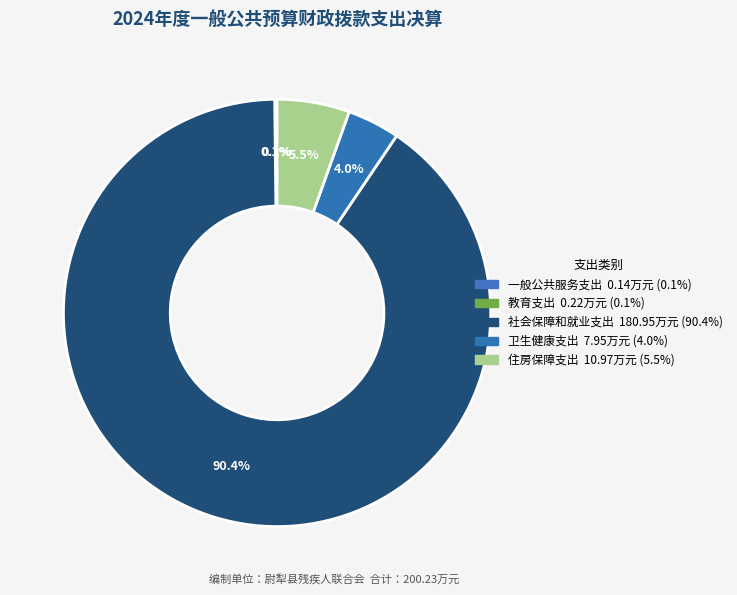

To the nearest percent, what portion does 卫生健康支出 represent?

4%